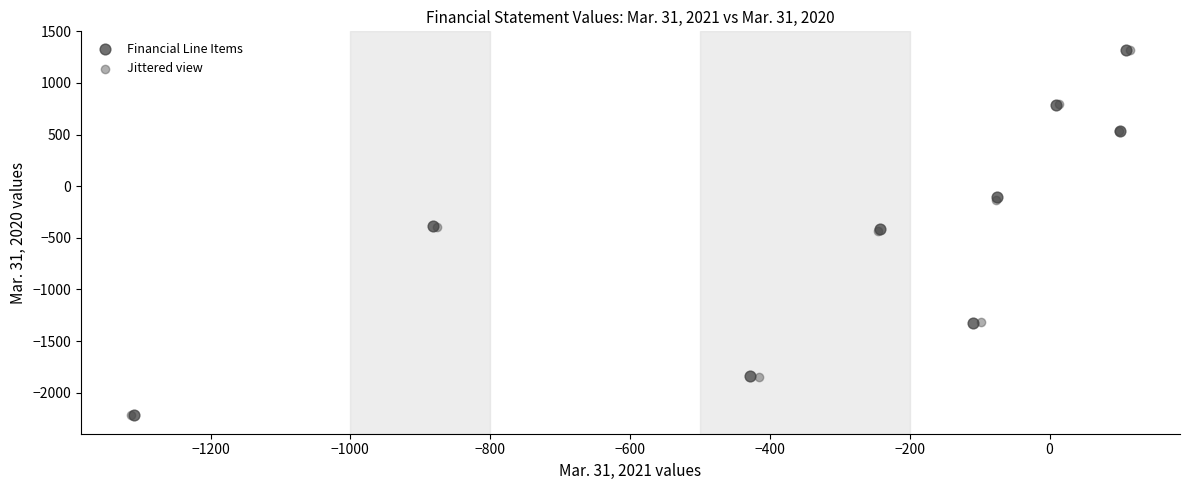

Which series has the largest Y range (max minus min)?

Financial Line Items